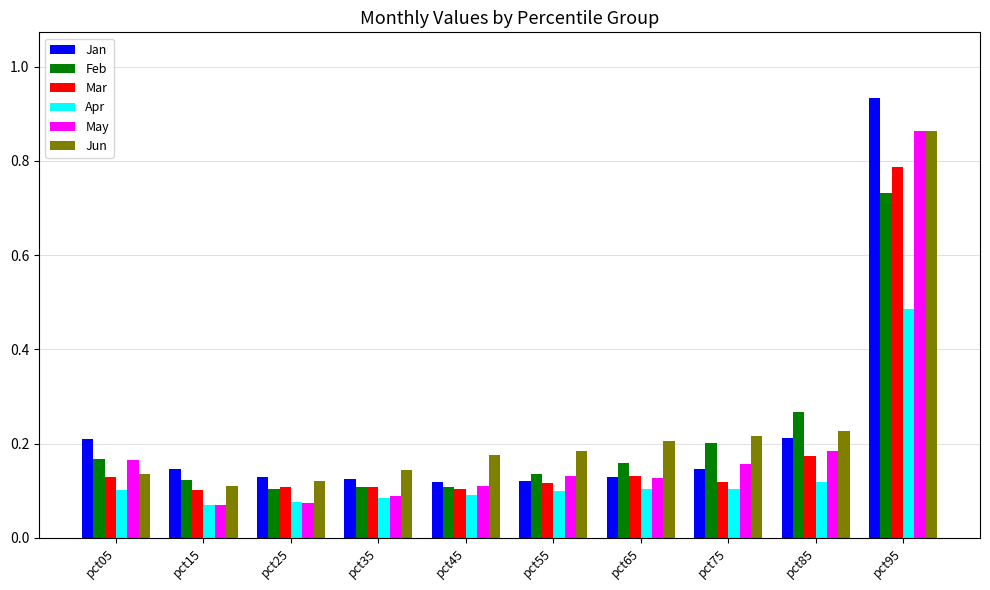

Is it true that Jan equals 0.1 at pct75?

True